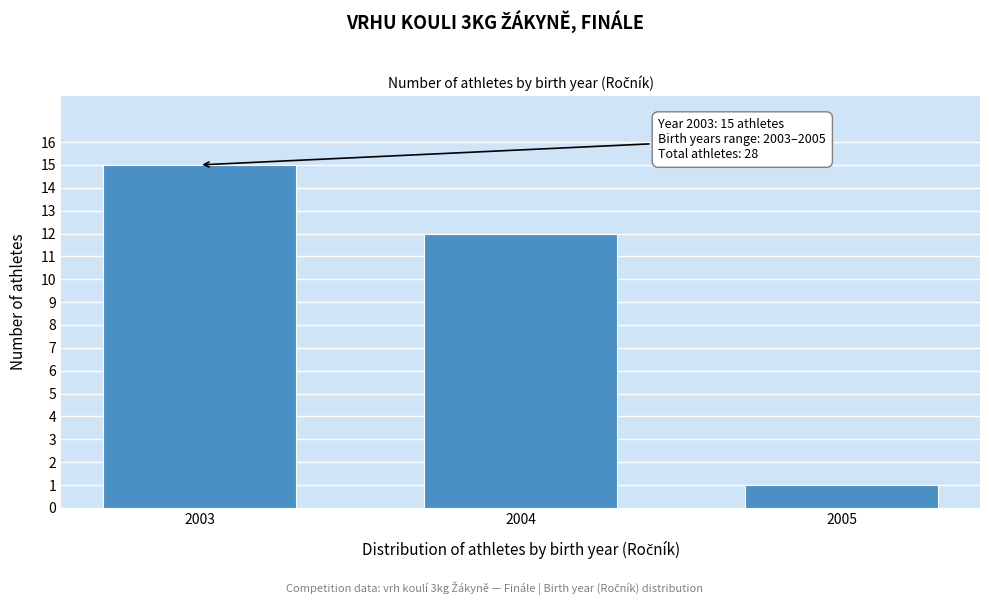

Reading right to left, what are all the values shown in this chart?

2005=1	2004=12	2003=15